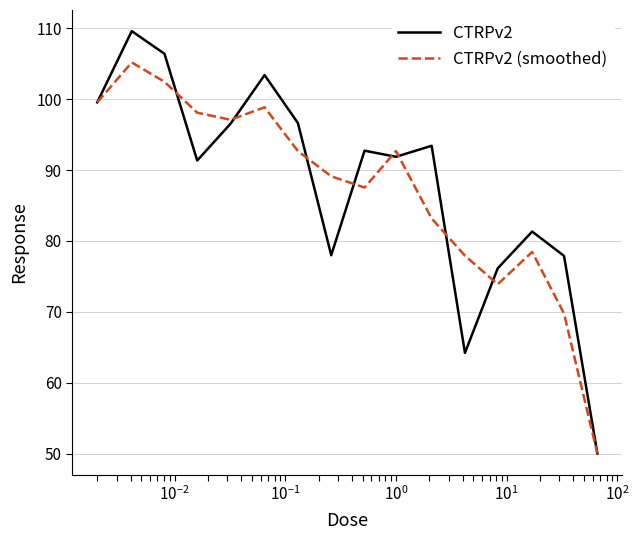

What is the greatest value displayed?

109.6